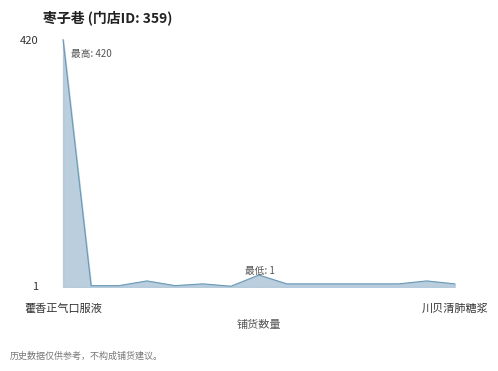

What is the maximum value shown in the chart?

420